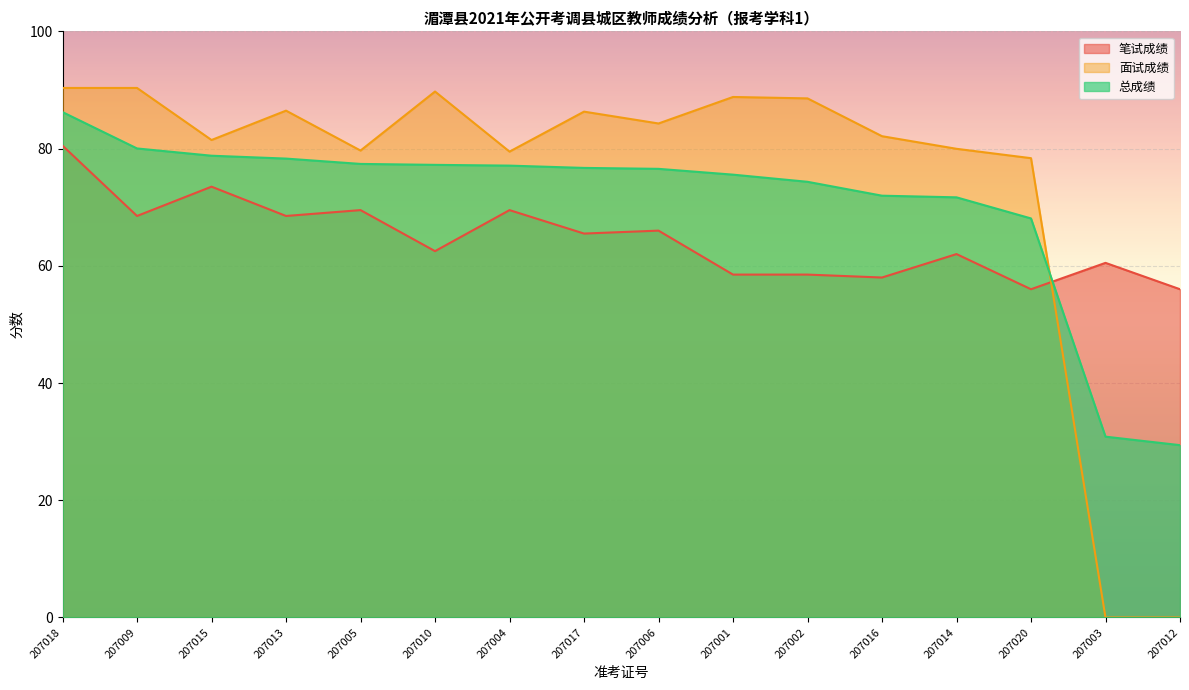

Where does the 总成绩 series first go above 76?

207018